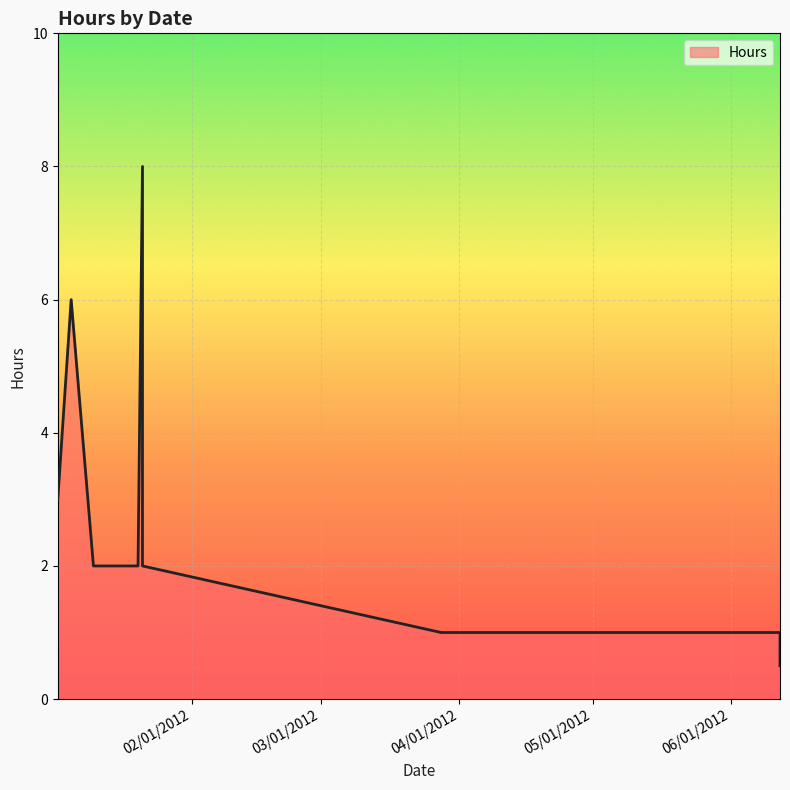

What is the change in value from 01/21/2012 to 06/12/2012?

-7.5